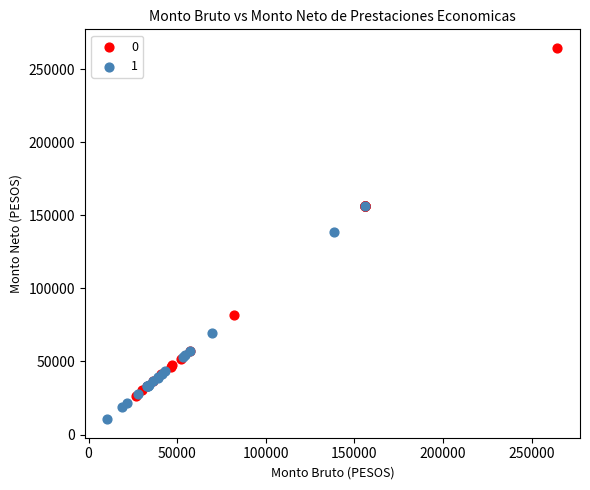

Which series has the largest Y range (max minus min)?

0